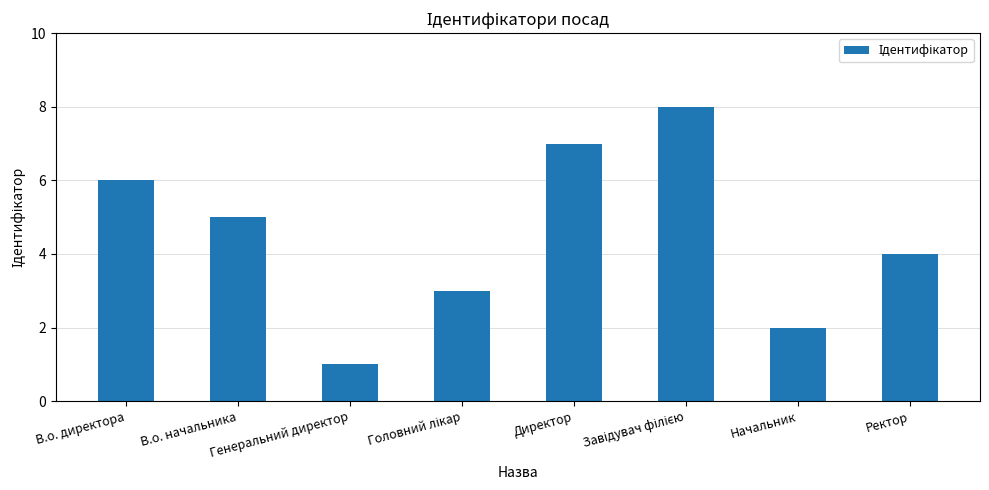

Which has a higher value, Начальник or Ректор?

Ректор